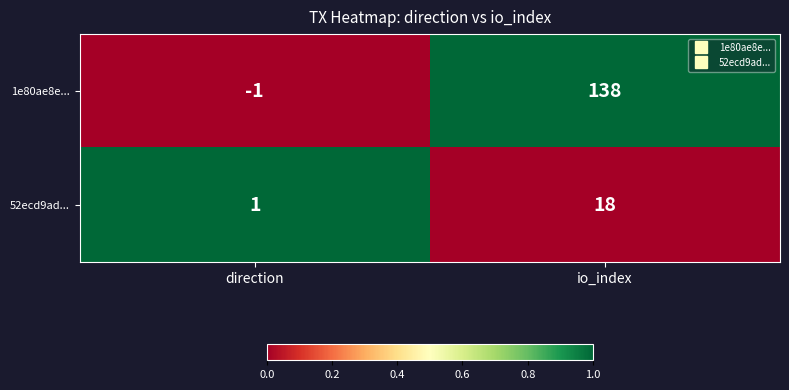

Is the value of 1e80ae8e... at direction greater than the value of 52ecd9ad... at io_index?

No